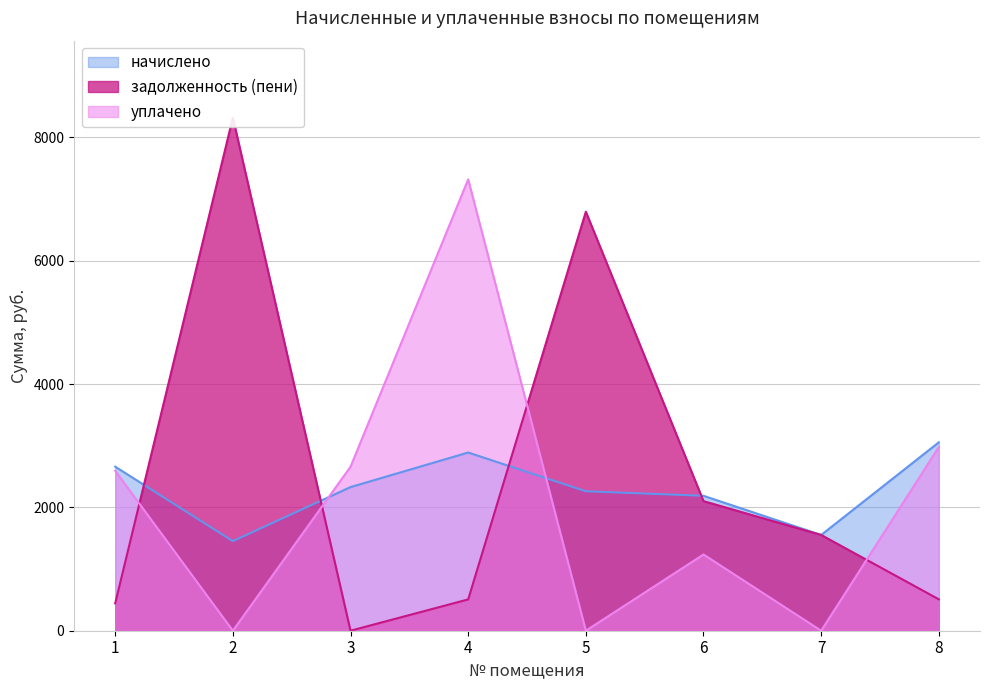

What is the sum of all начислено values?

18385.4